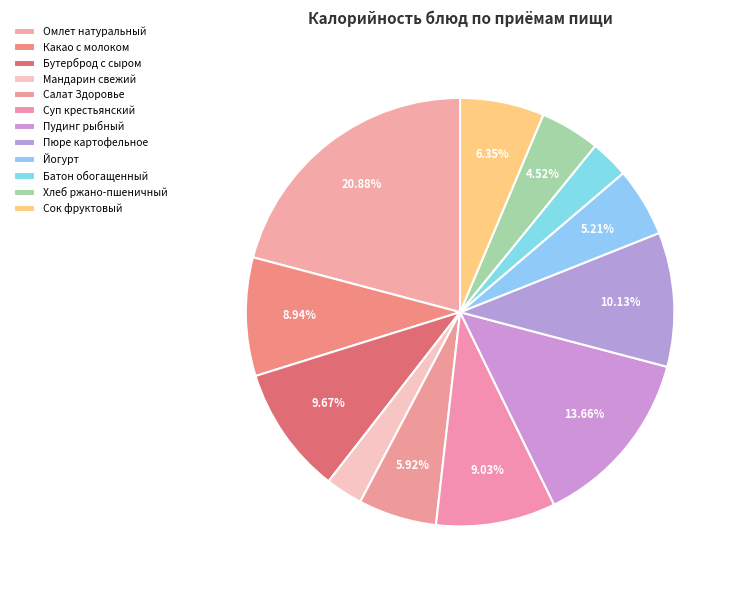

What is the total percentage of Пудинг рыбный and Сок фруктовый?

20.0%